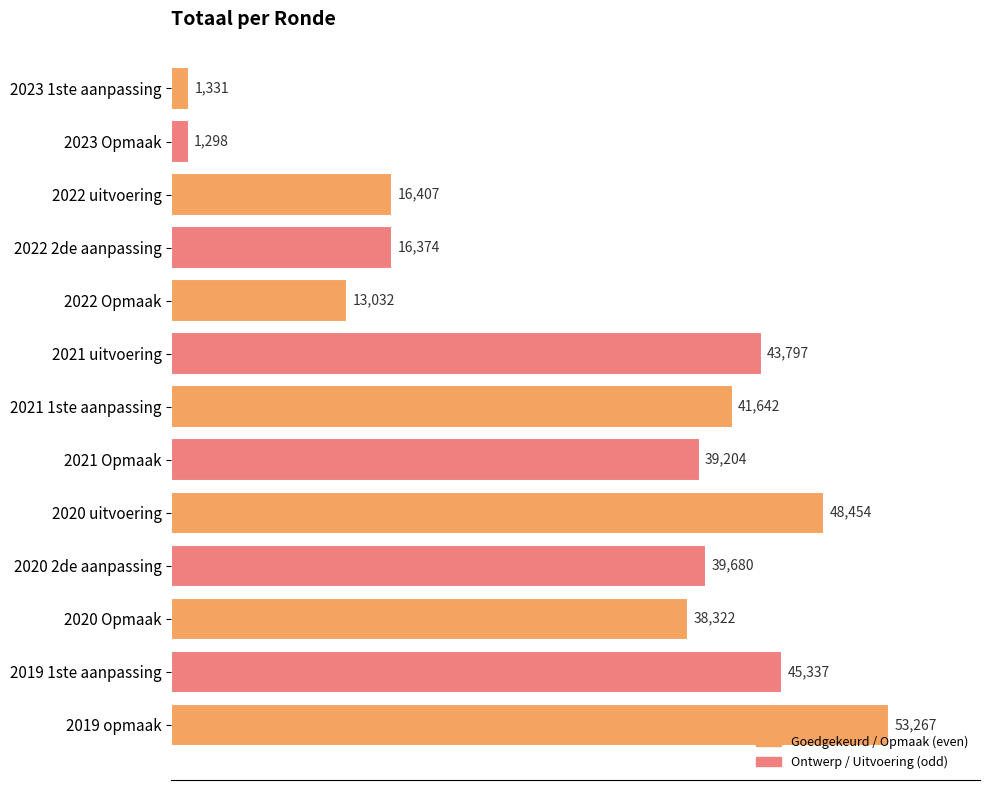

What is the label of the 9th bar from the top?

2020 uitvoering